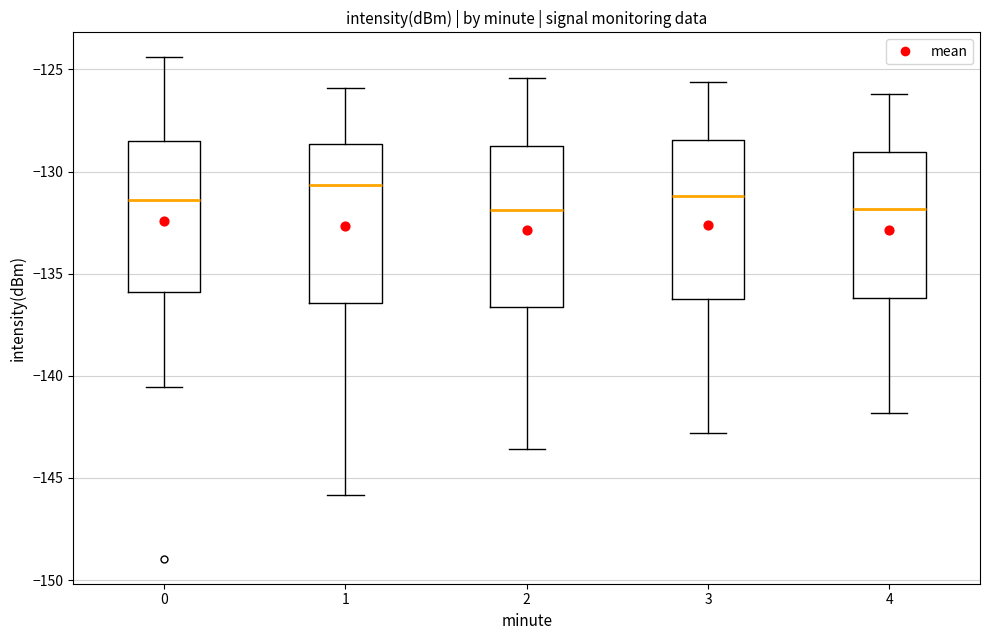

Reading left to right, read every box against the y-axis: the position of its median line, the range the box covers, and the ends of its whiskers. The values are not printed on the chart, so give them approximately, as read against the axis.

0: median -131.5, box -136.0 to -128.5, whiskers -140.5 to -124.5
1: median -130.5, box -136.5 to -128.5, whiskers -146.0 to -126.0
2: median -132.0, box -136.5 to -128.5, whiskers -143.5 to -125.5
3: median -131.0, box -136.0 to -128.5, whiskers -143.0 to -125.5
4: median -132.0, box -136.0 to -129.0, whiskers -142.0 to -126.0